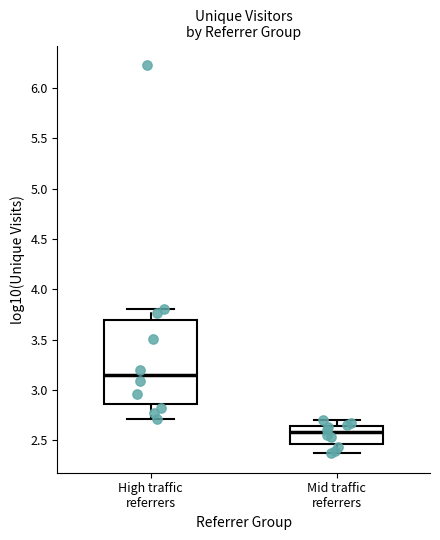

Where does the median line of the box for High traffic referrers sit on the y-axis? The values are not printed on the chart, so give them approximately, as read against the axis.

3.15